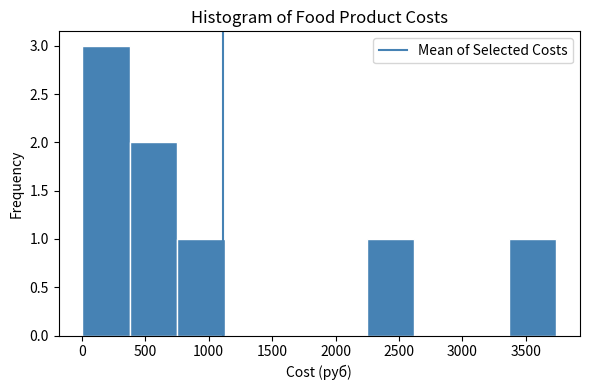

What is the height of the bar covering 750 to 1100 on the x-axis? Neither the bar edges nor the heights are printed on the chart, so give them approximately, as read against the axes.

1